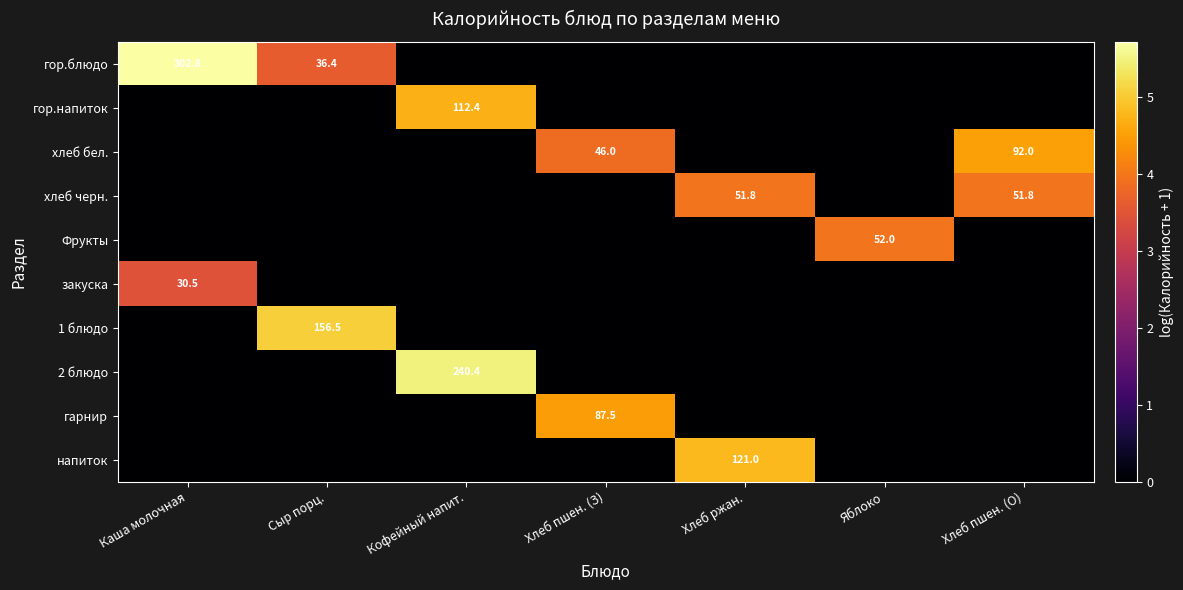

True or false: гор.блюдо has a value of 438.0 at Каша молочная.

False